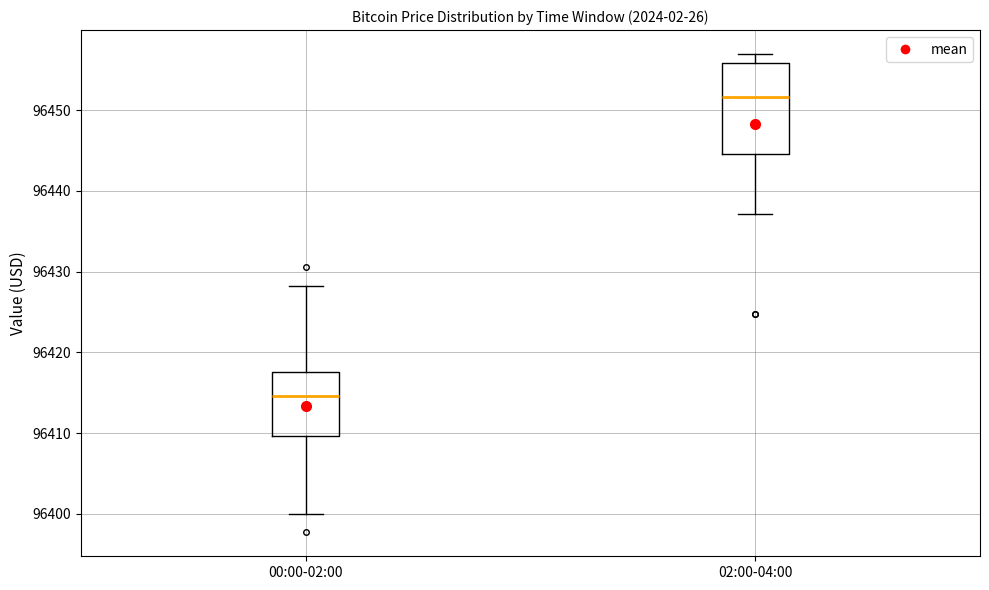

Reading left to right, read every box against the y-axis: the position of its median line, the range the box covers, and the ends of its whiskers. The values are not printed on the chart, so give them approximately, as read against the axis.

00:00-02:00: median 96415, box 96410 to 96418, whiskers 96400 to 96428
02:00-04:00: median 96452, box 96445 to 96456, whiskers 96437 to 96457